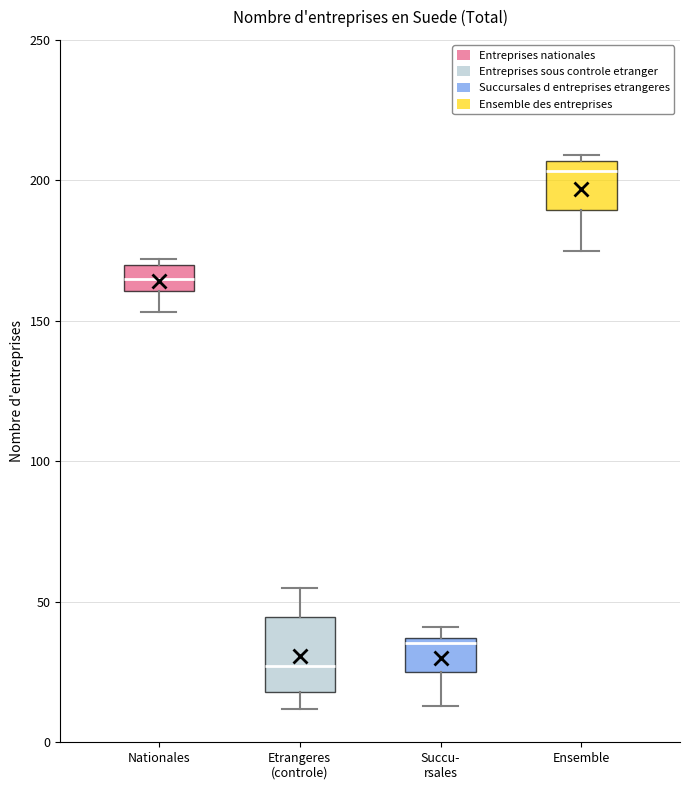

Comparing the boxes themselves (not the whiskers), which one is the tallest?

Etrangeres (controle)